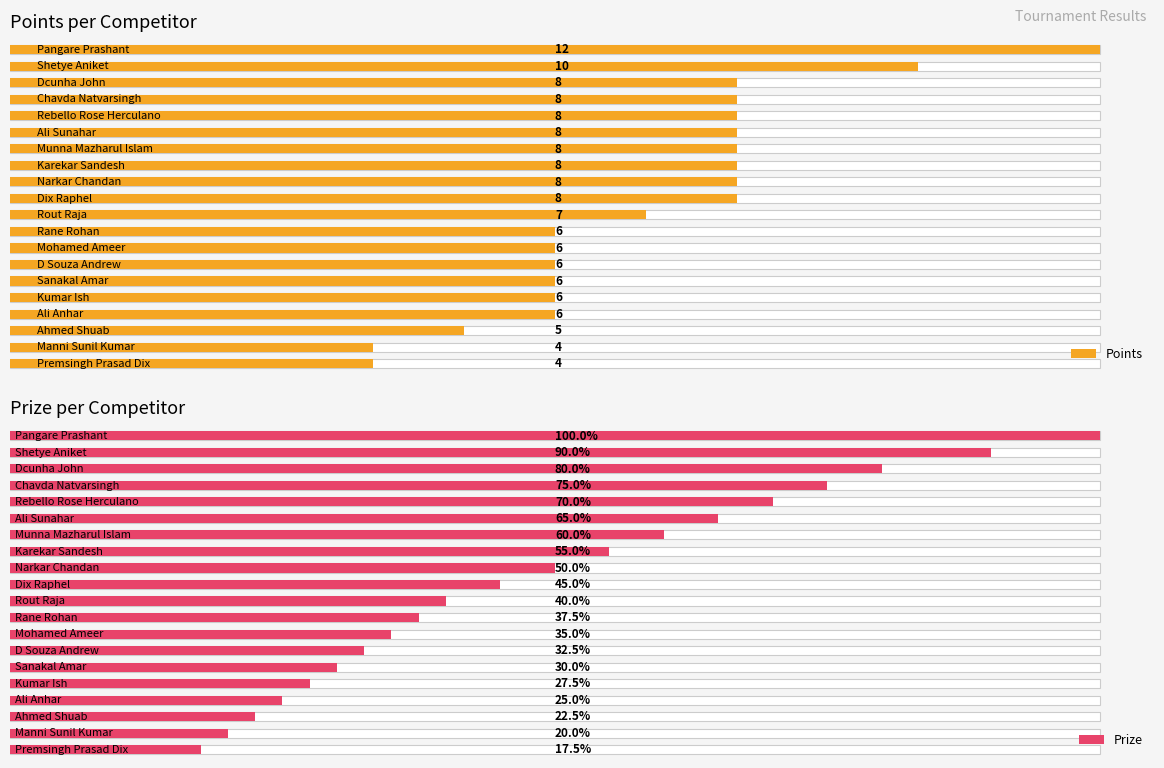

What is the difference between the second highest and minimum values in the Points series?

6